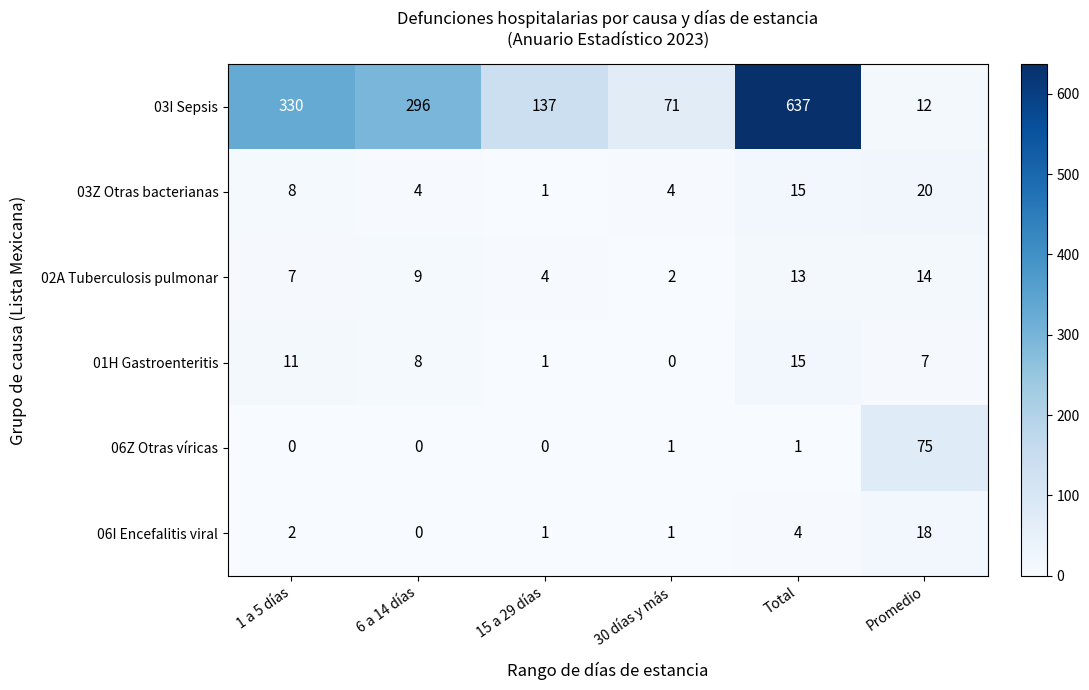

At which category is the sum across all series the highest?

Total